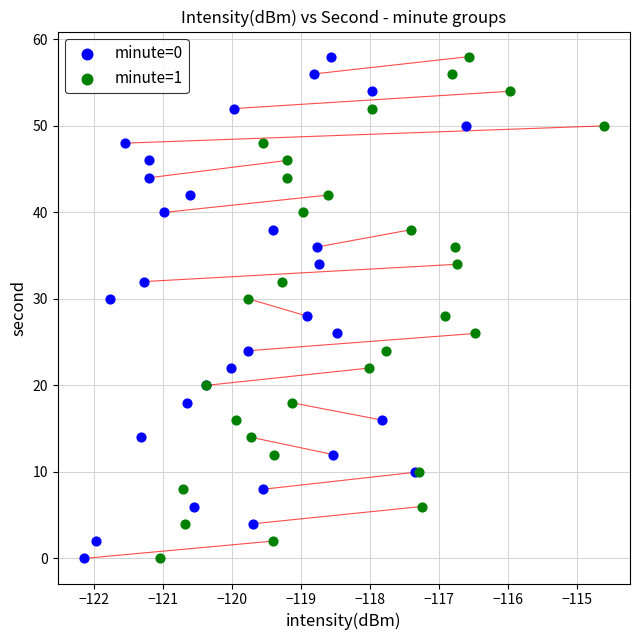

What are all the series names shown in the legend?

minute=0, minute=1